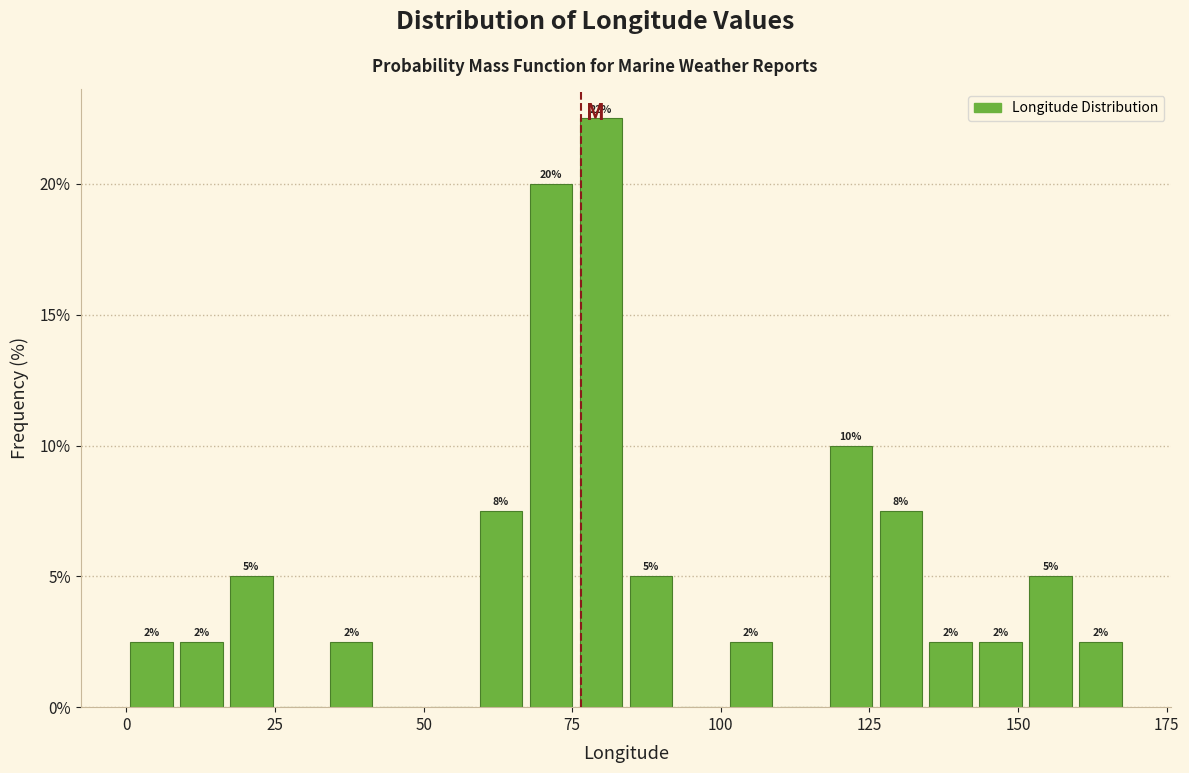

Read against the x-axis, roughly where is the centre of the tallest bar?

80